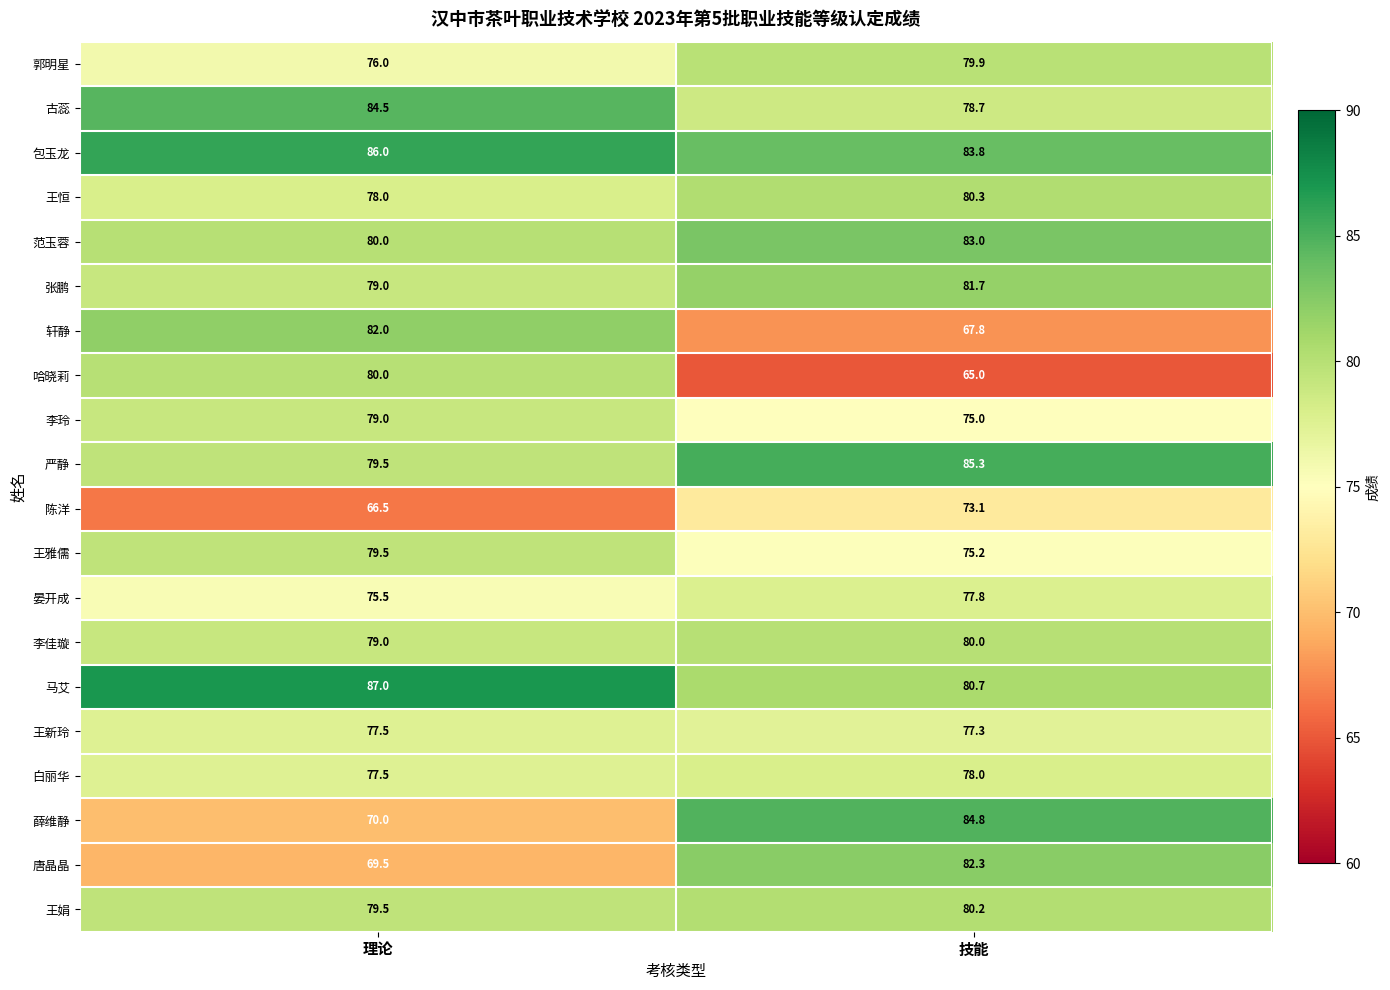

What is the minimum value shown in the chart?

65.0